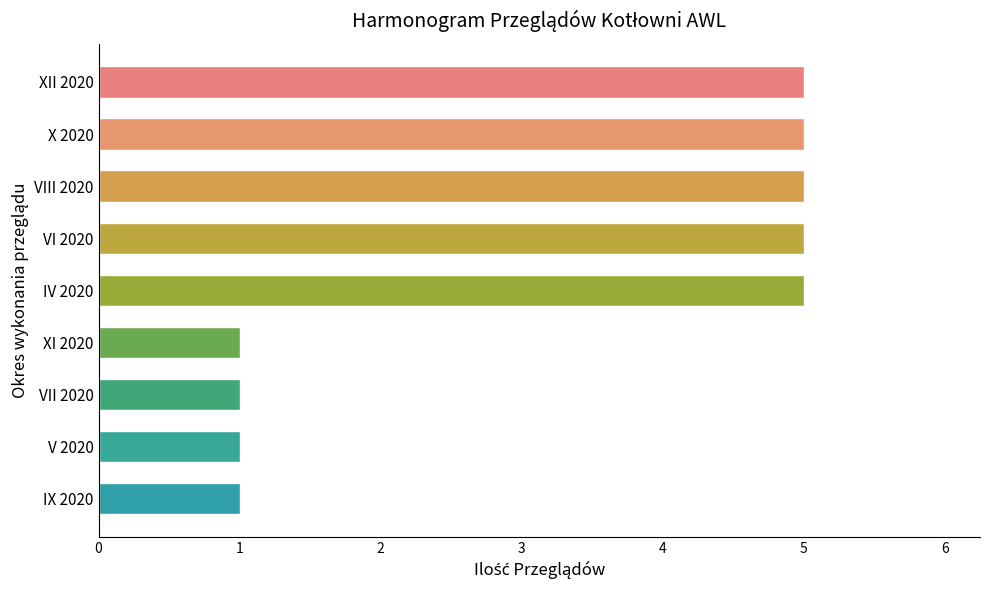

Approximately how many times larger is the value at VII 2020 compared to XI 2020?

1.0